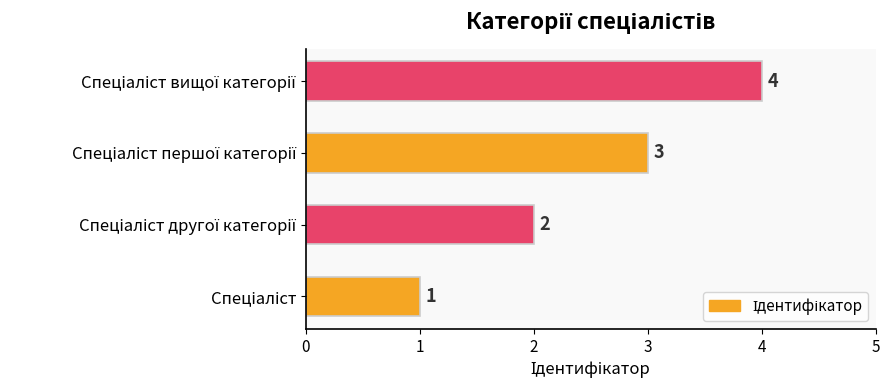

What is the maximum value shown in the chart?

4